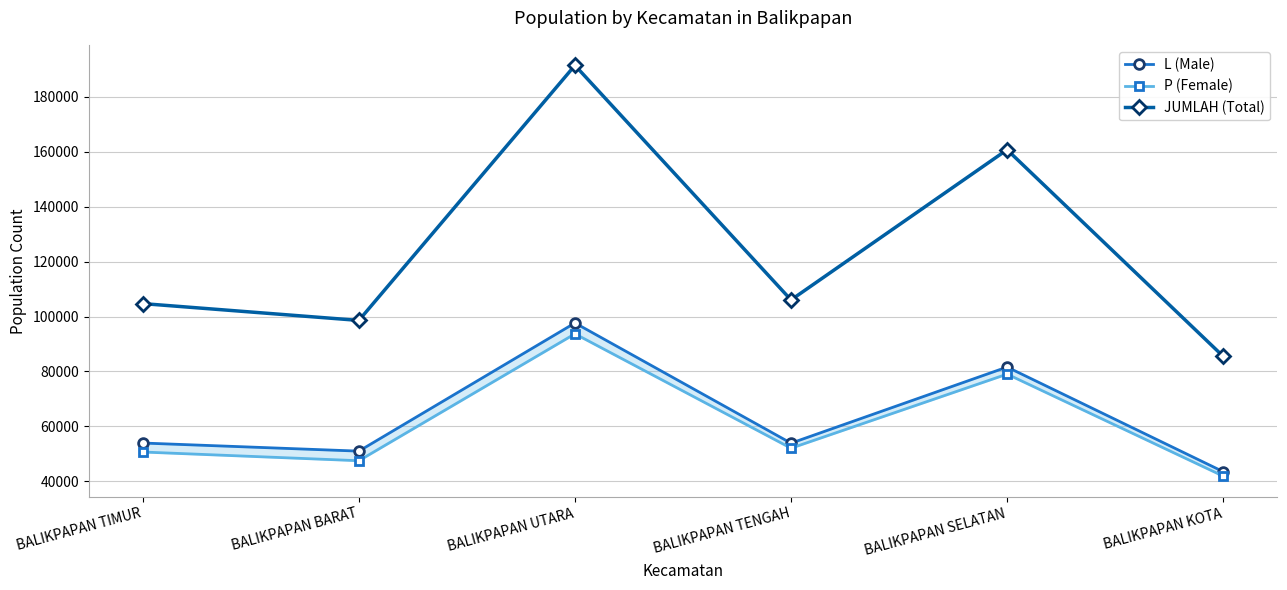

What is the difference between the maximum and minimum values in the JUMLAH (Total) series?

105823